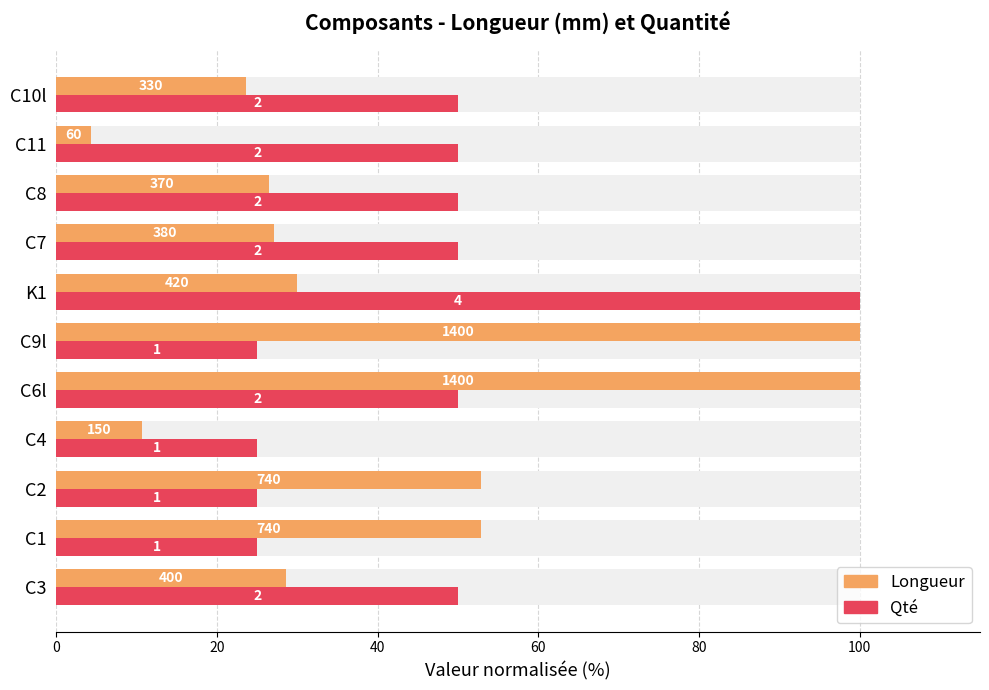

Which series has the largest range (max minus min)?

Longueur